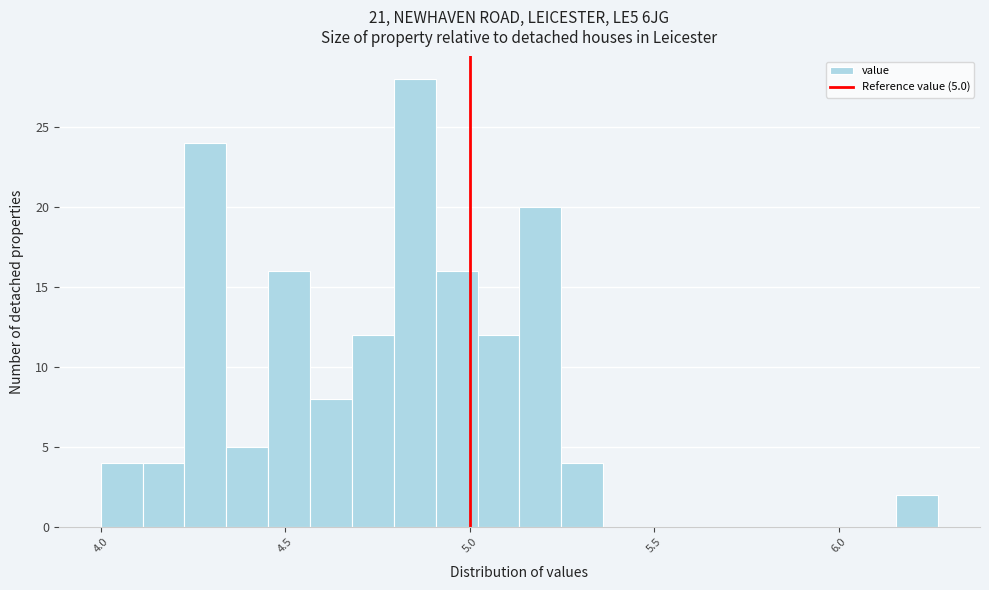

Around what value on the x-axis is the tallest bar? Give the approximate position of its centre, as read against the axis.

4.85